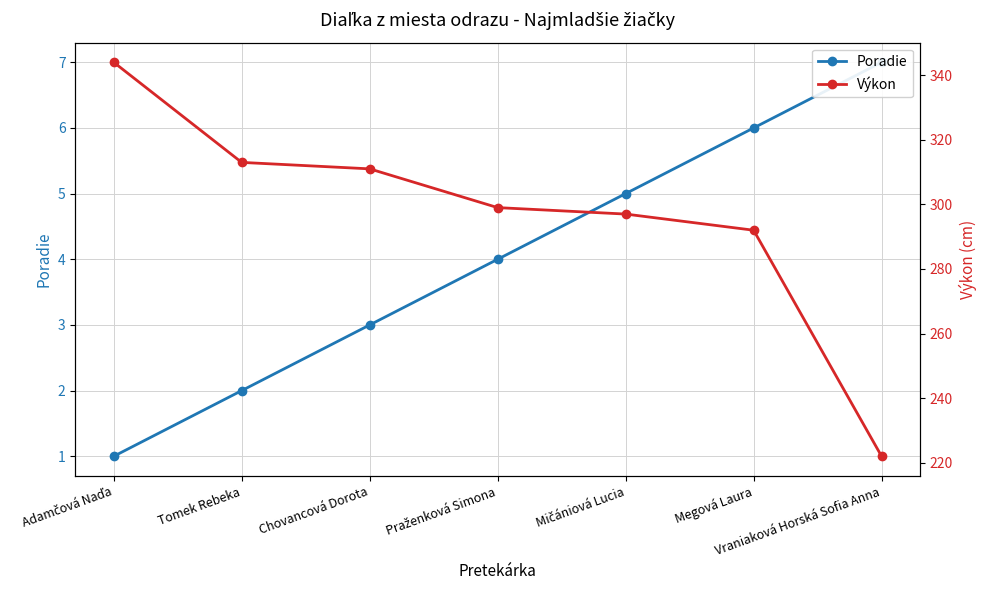

What is the difference between the Výkon values at Adamčová Naďa and Vraniaková Horská Sofia Anna?

122